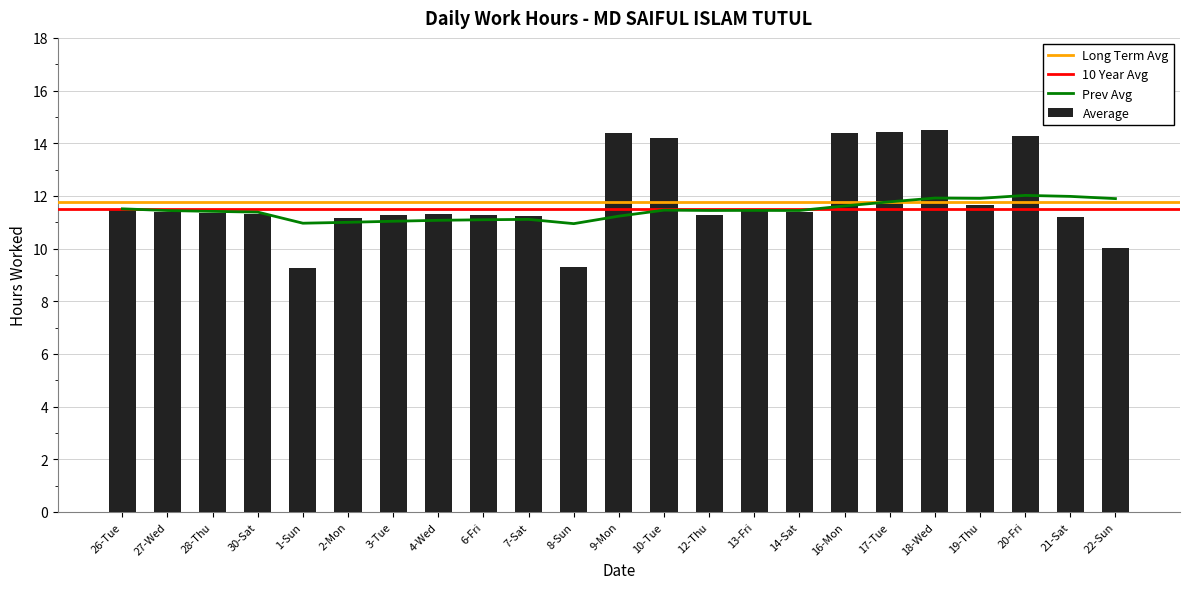

List the labels in order of value, smallest first.

1-Sun, 8-Sun, 22-Sun, 2-Mon, 21-Sat, 7-Sat, 6-Fri, 3-Tue, 12-Thu, 30-Sat, 4-Wed, 28-Thu, 27-Wed, 14-Sat, 13-Fri, 26-Tue, 19-Thu, 10-Tue, 20-Fri, 9-Mon, 16-Mon, 17-Tue, 18-Wed